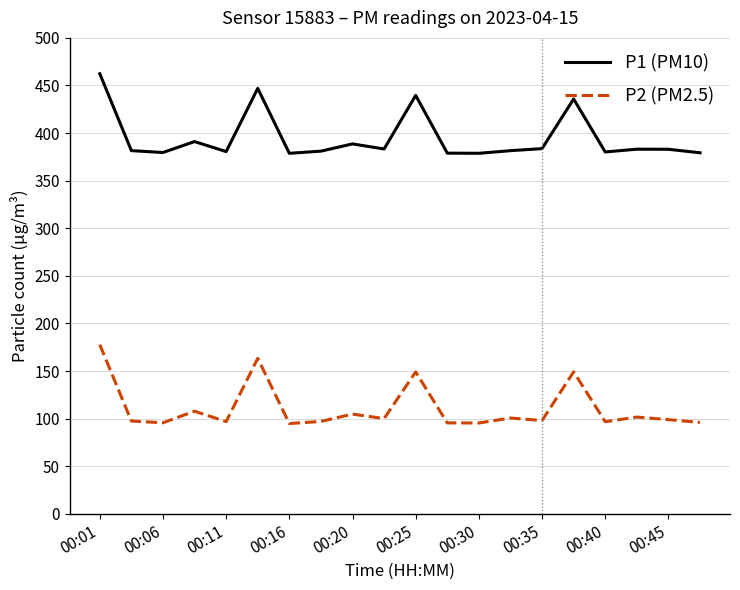

What is the difference between the maximum and minimum values in the P1 (PM10) series?

83.6